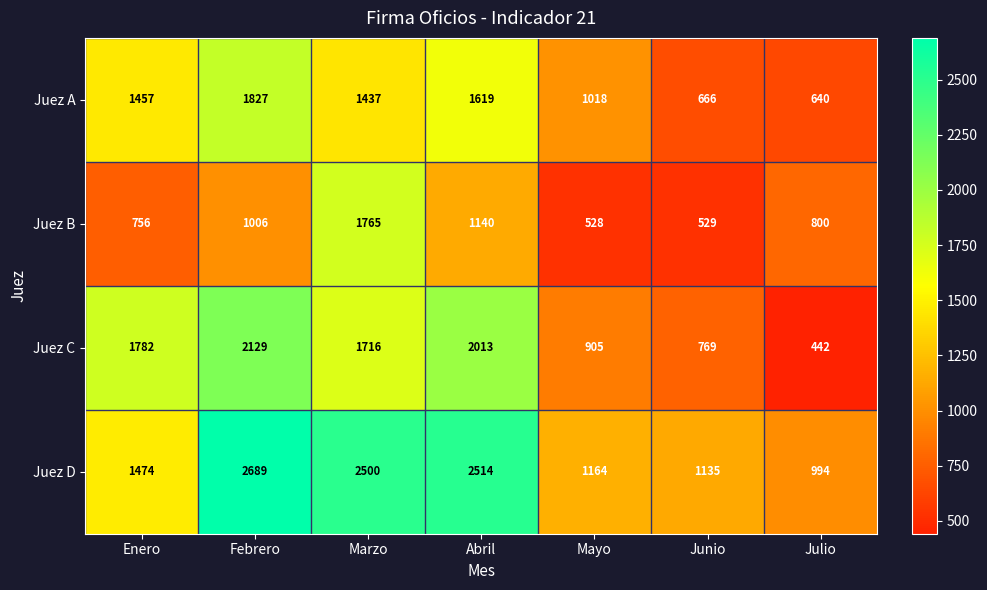

Which series changed the most between Abril and Julio?

Juez C